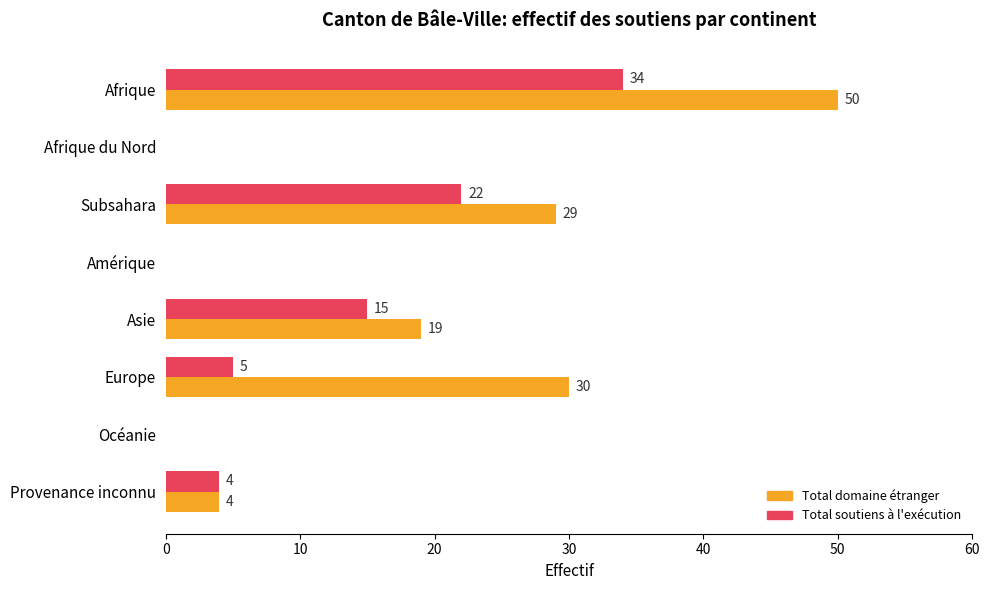

What is the sum of the Total soutiens à l'exécution values at Provenance inconnu and Europe?

9